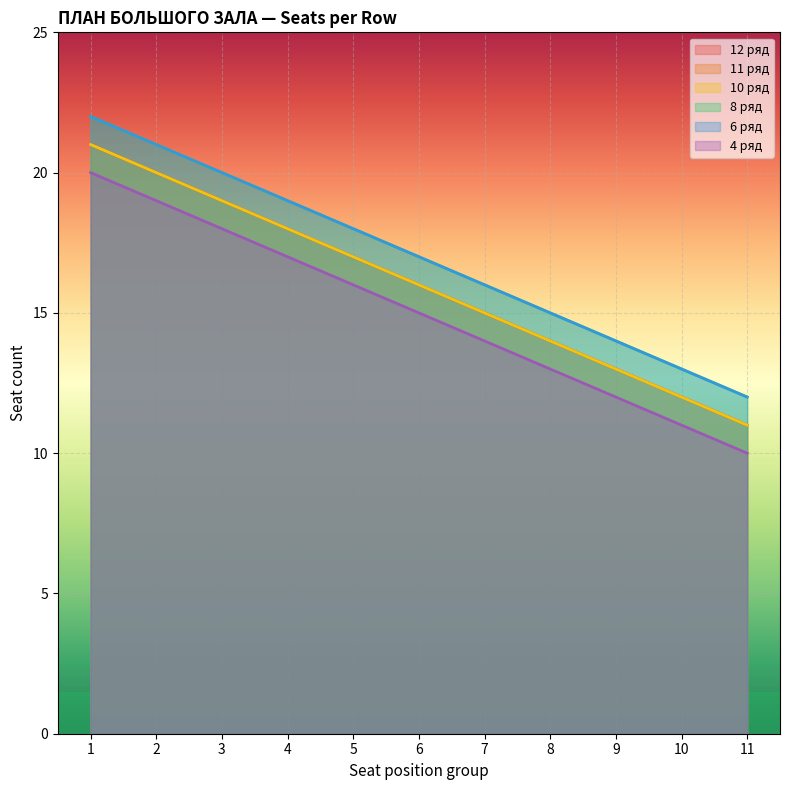

List the labels in order of 12 ряд value, smallest first.

11, 10, 9, 8, 7, 6, 5, 4, 3, 2, 1